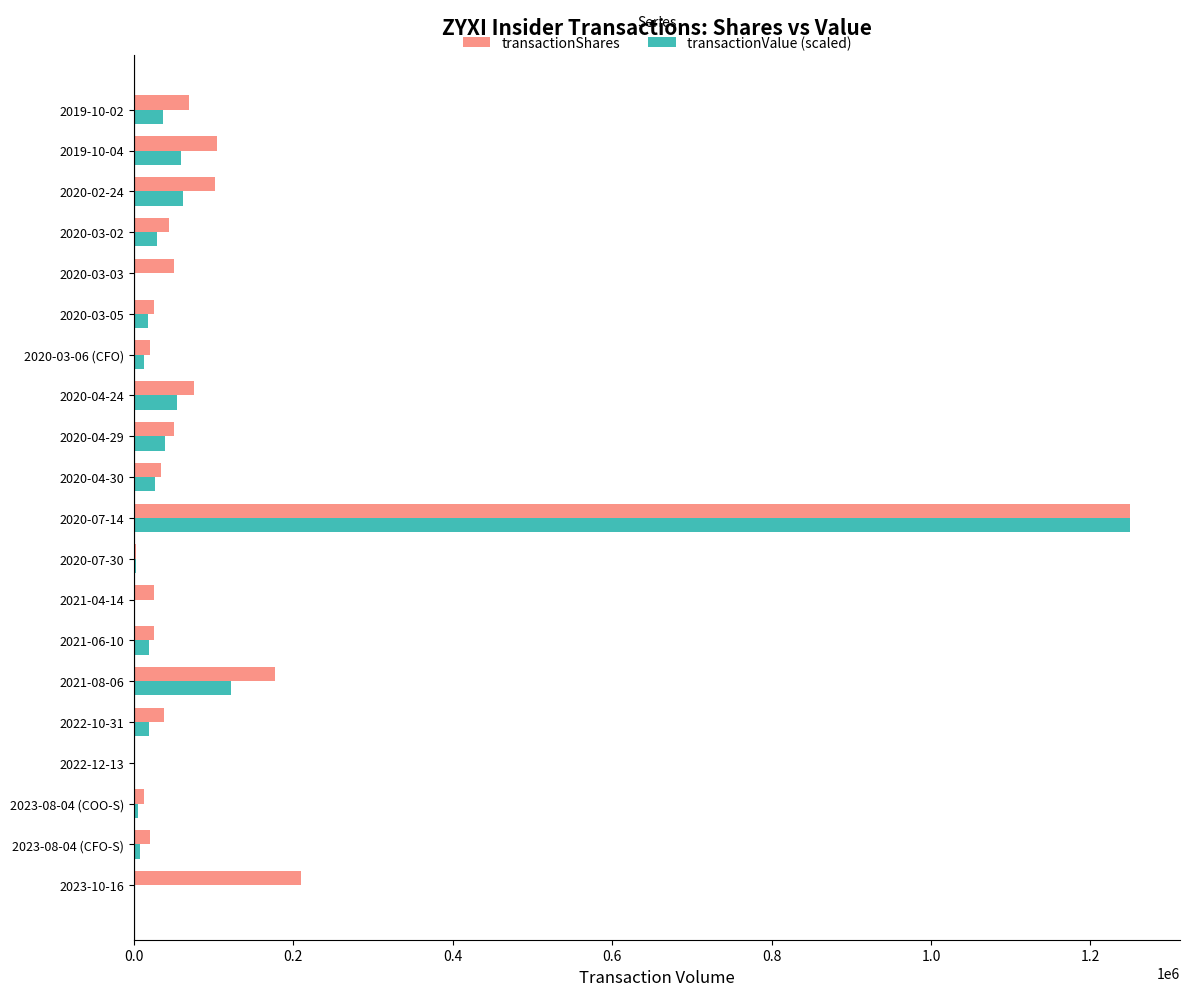

At which category is the sum across all series the highest?

2020-07-14